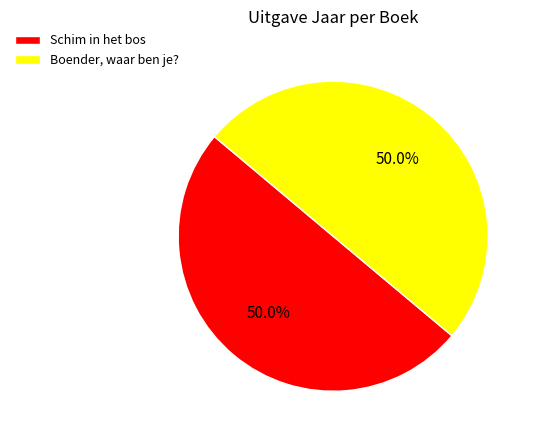

What portion of the pie excludes Boender, waar ben je??

50.0%